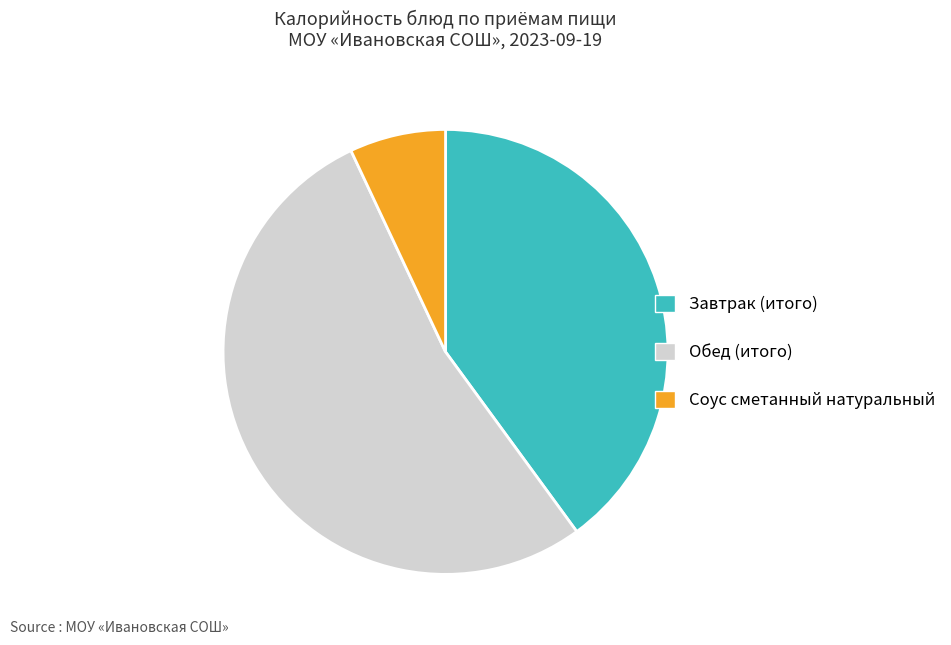

Do Соус сметанный натуральный and Завтрак (итого) together represent more than half of the pie?

No